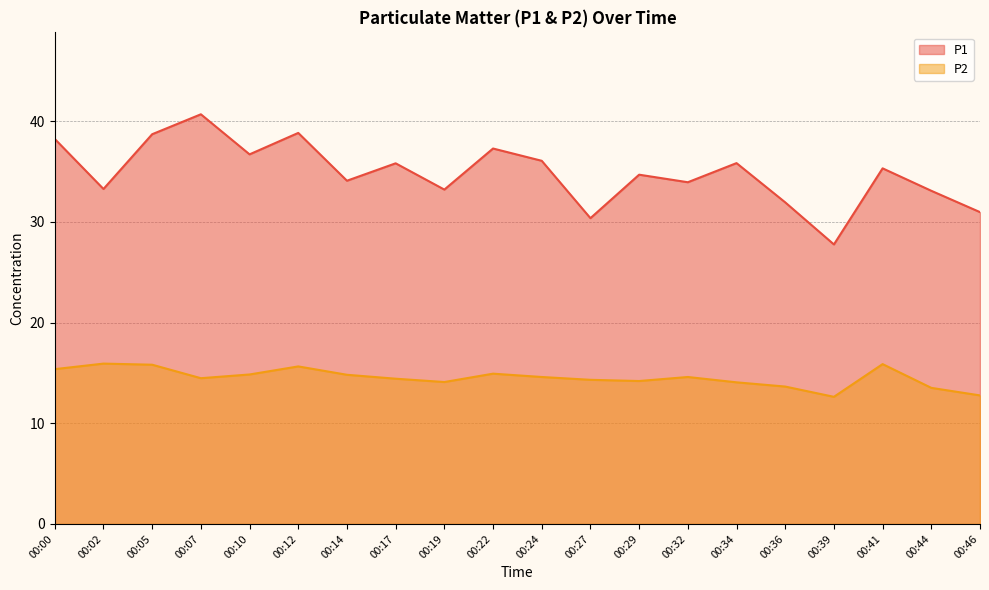

Is the value of P1 at 00:07 greater than the value of P2 at 00:17?

Yes